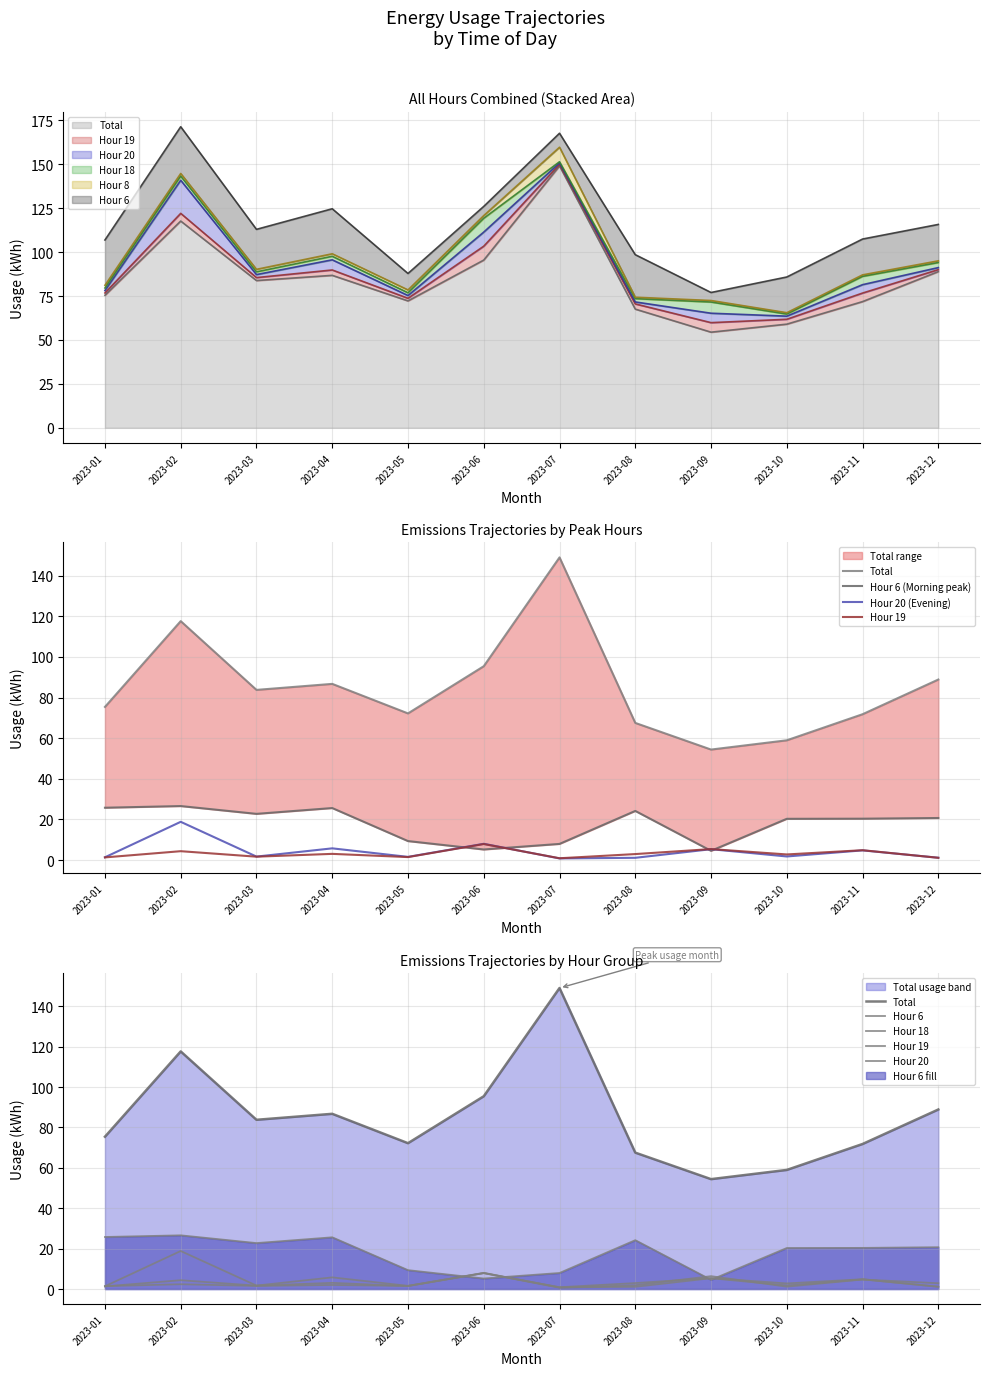

How many series are shown in this chart?

5